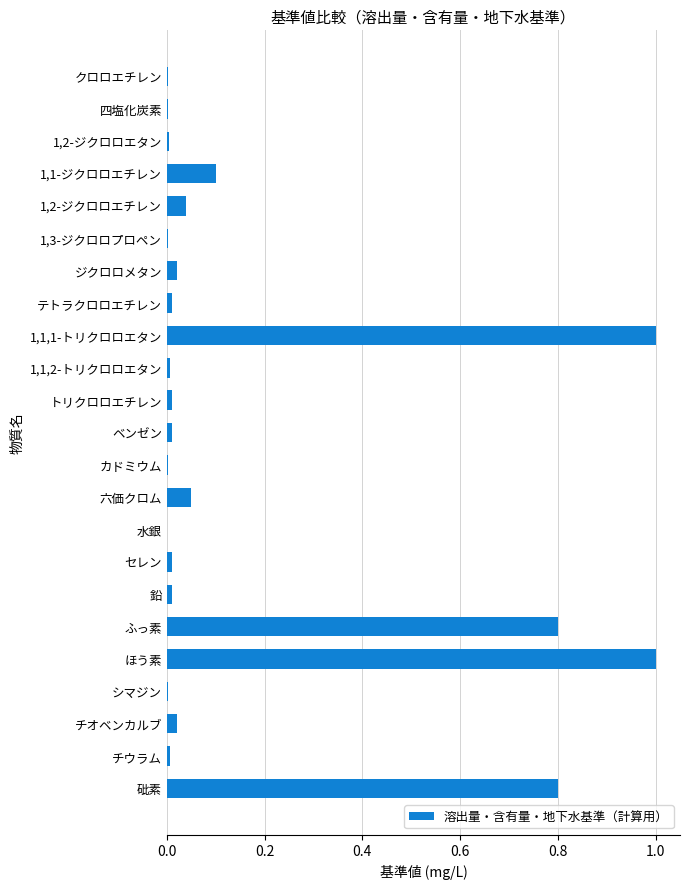

Are the bars grouped side by side (vs. stacked)?

No